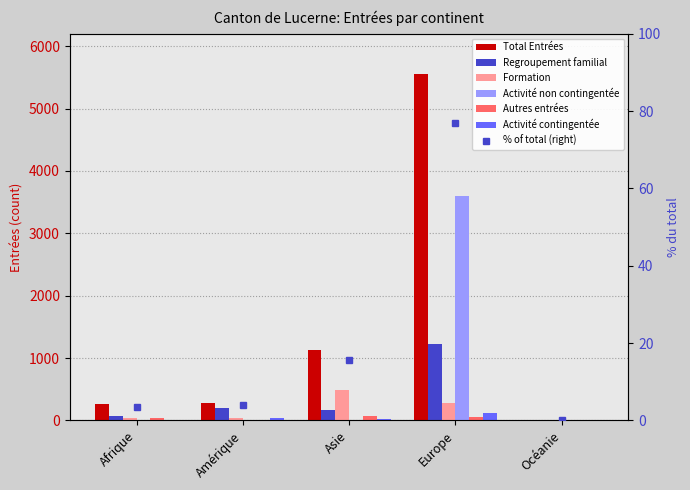

What is the greatest value displayed?

5550